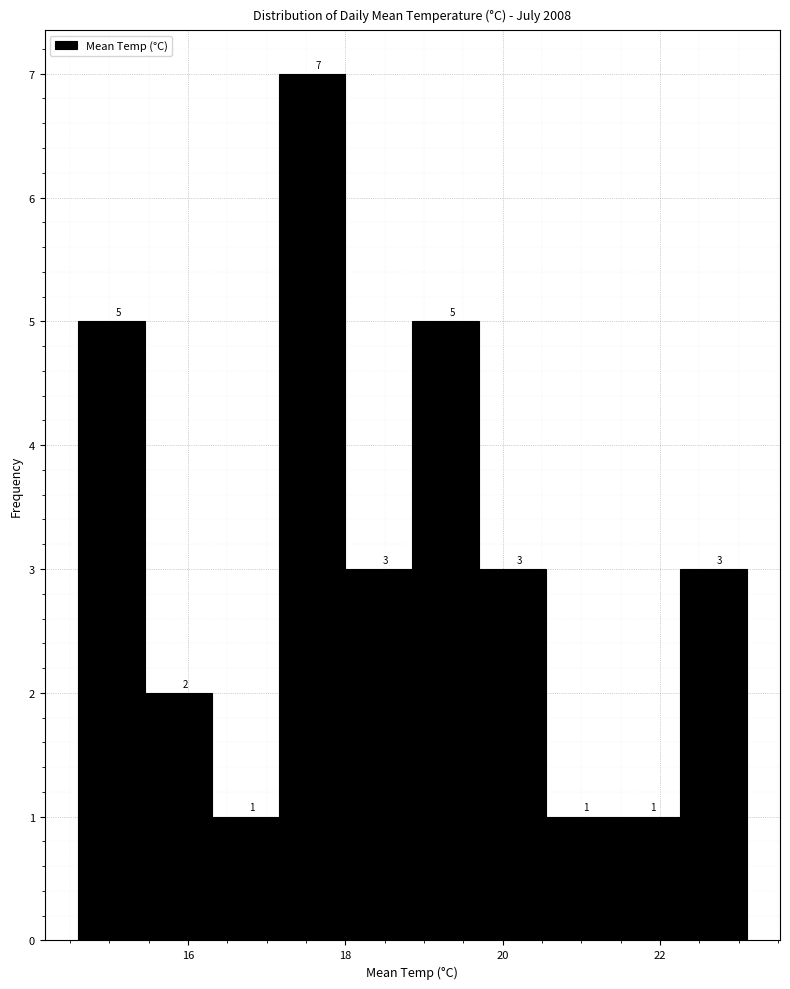

How tall is the bar that spans 21.40 to 22.25 on the x-axis? The bar edges are not printed on the chart, so give them approximately, as read against the axis.

1